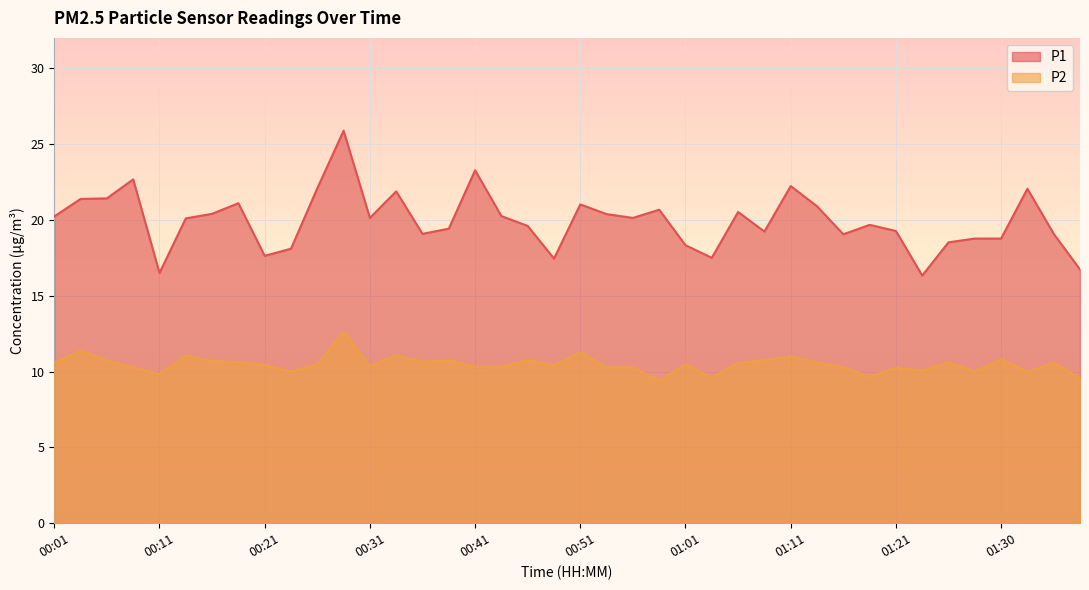

True or false: P1 and P2 intersect in this chart.

False